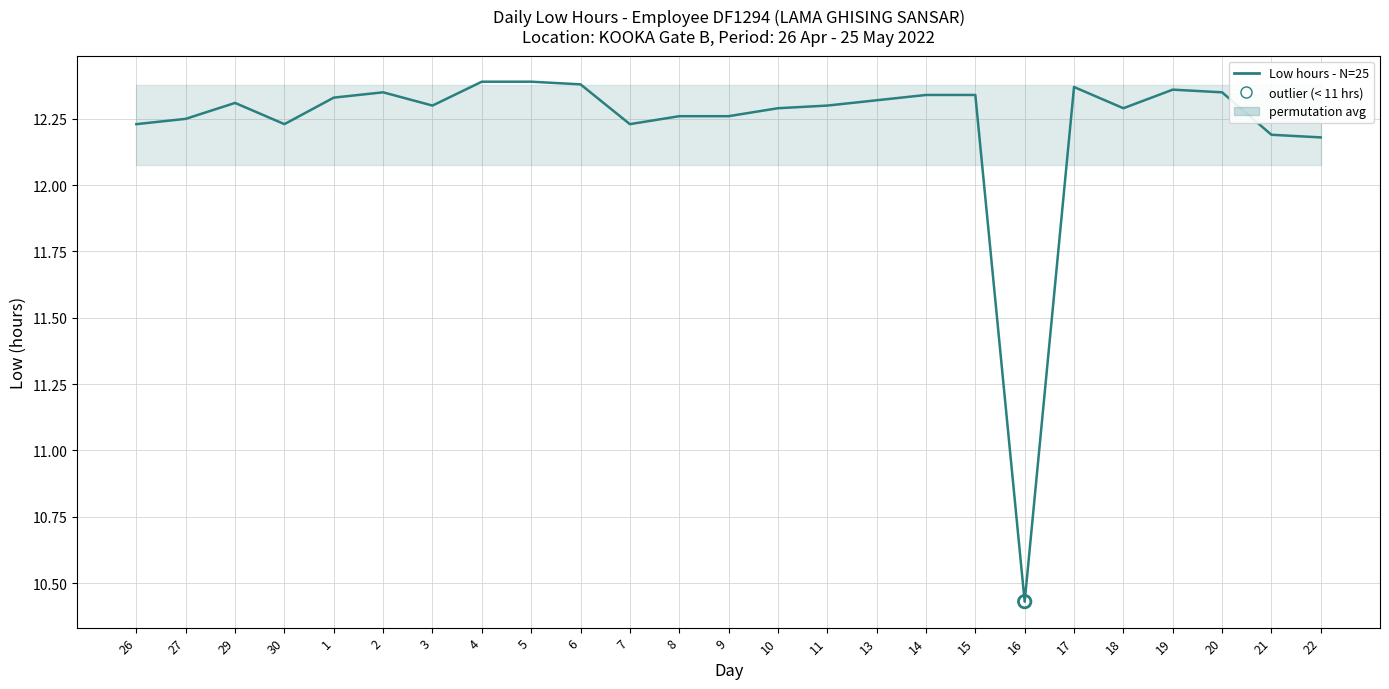

What is the ratio of the value at 27 to the value at 8?

1.0